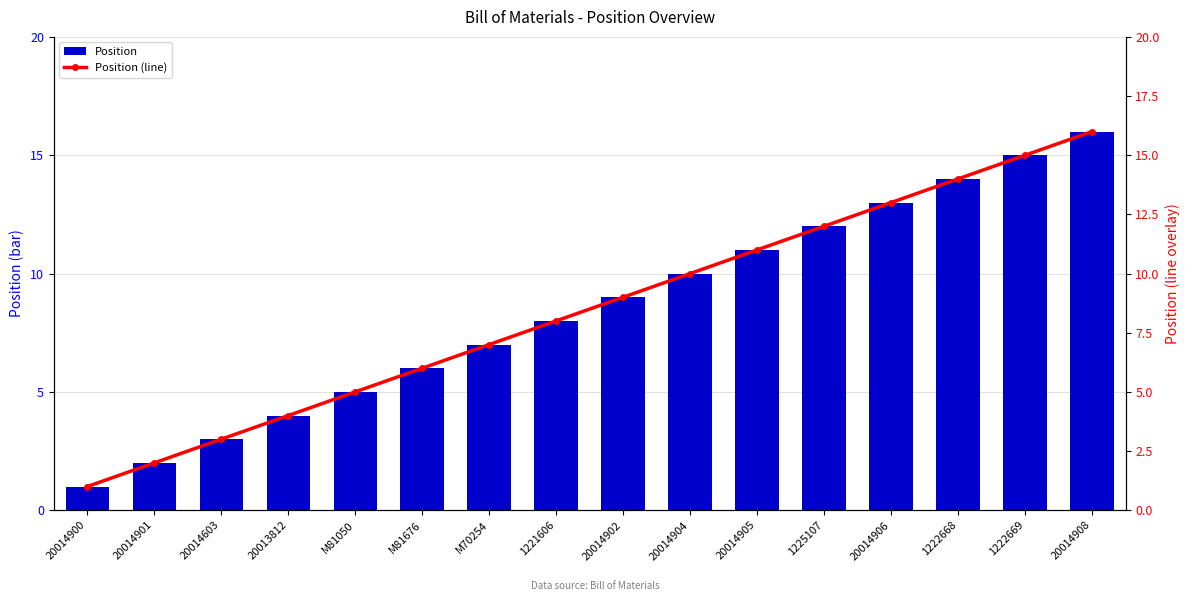

Read the Position (line) value at 20014905, to the nearest 10.

10